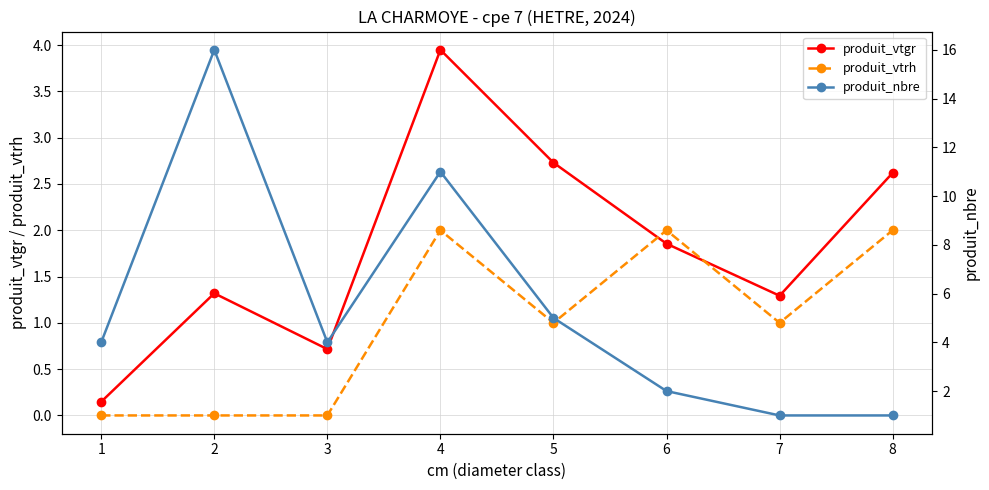

Which series changed the most between 4 and 6?

produit_nbre